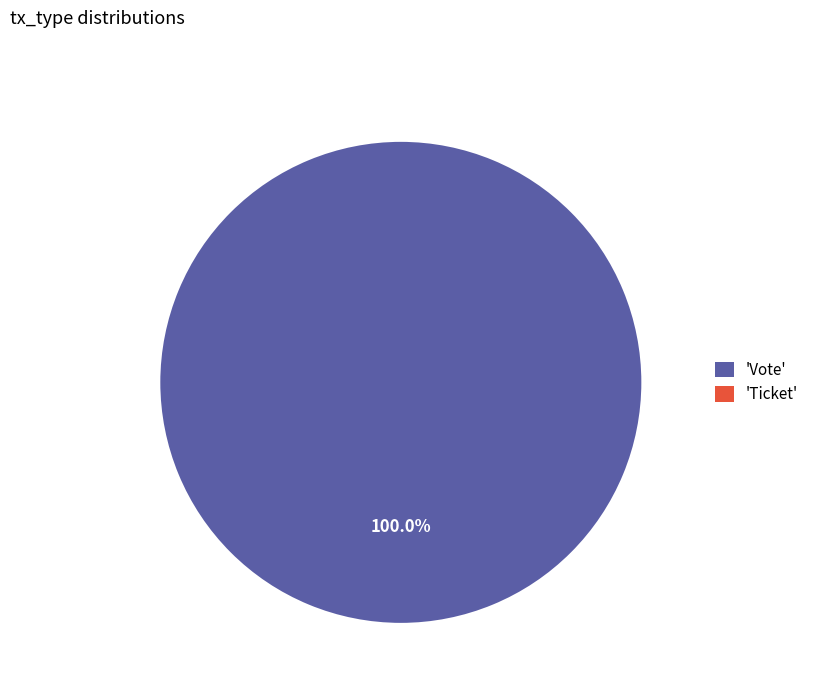

Is Vote the majority of the pie?

Yes